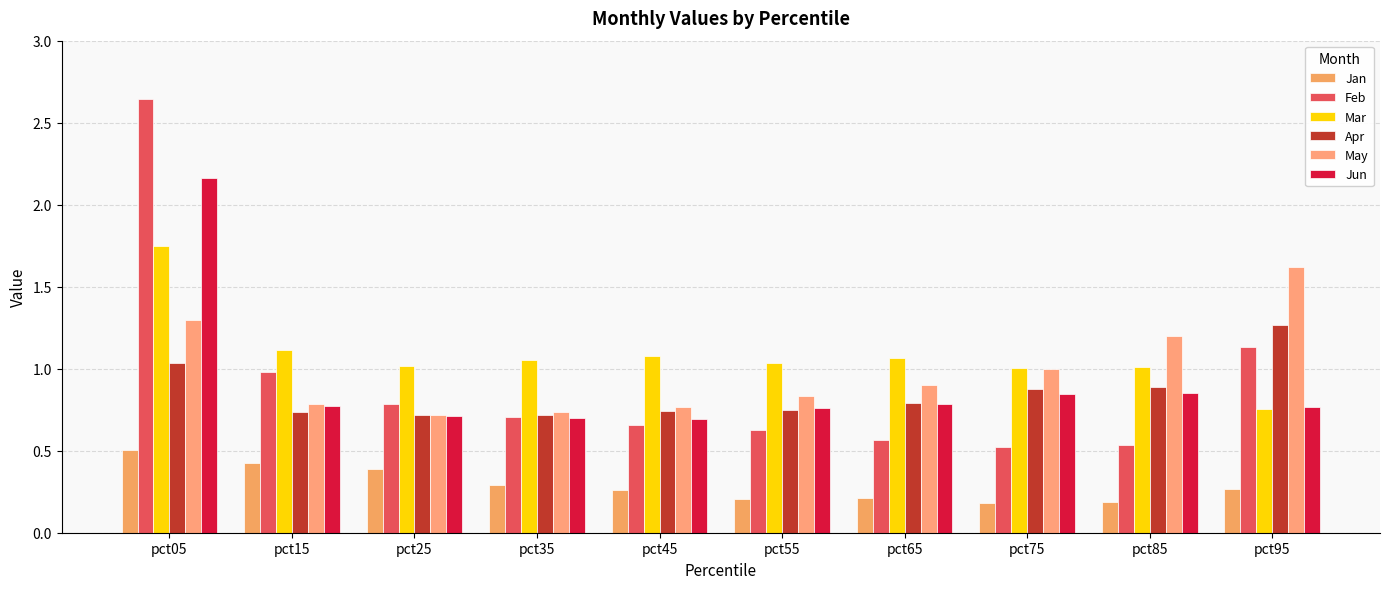

True or false: Feb has a value of 1.1 at pct25.

False